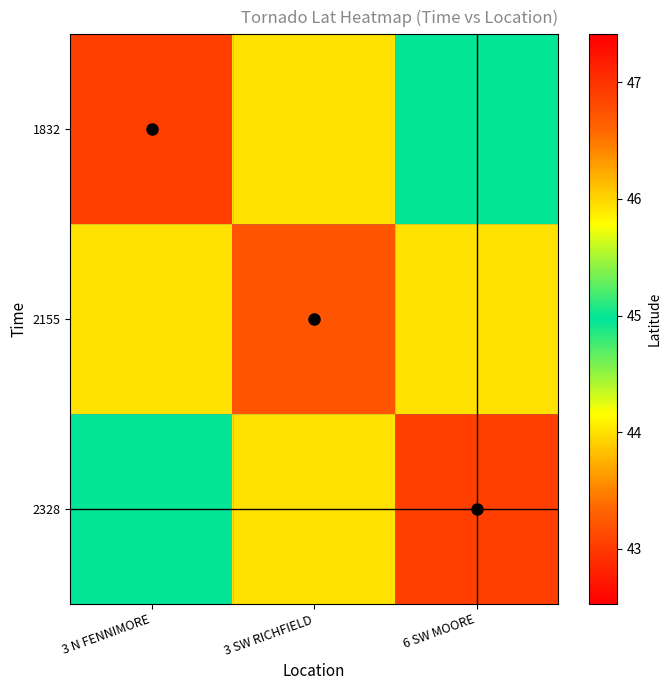

Which label corresponds to the largest value in the chart?

6 SW MOORE